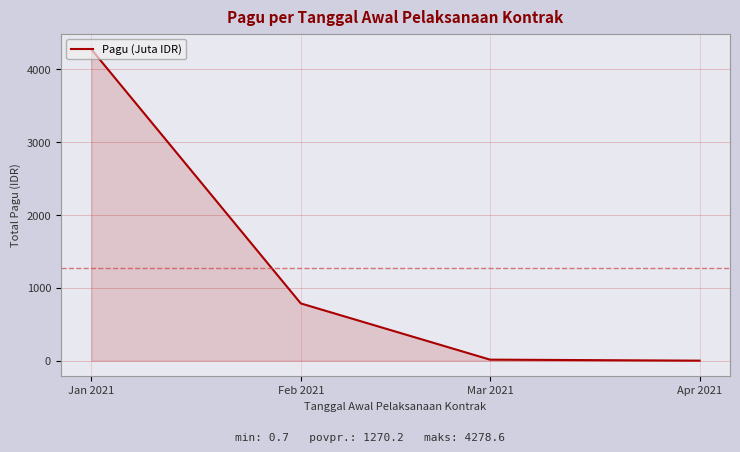

At which label does the data first exceed 786?

Jan 2021